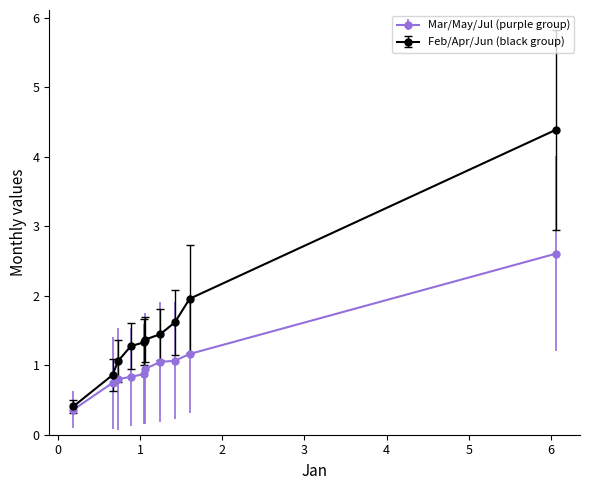

Which series has the largest total across all categories?

Feb/Apr/Jun (black group)